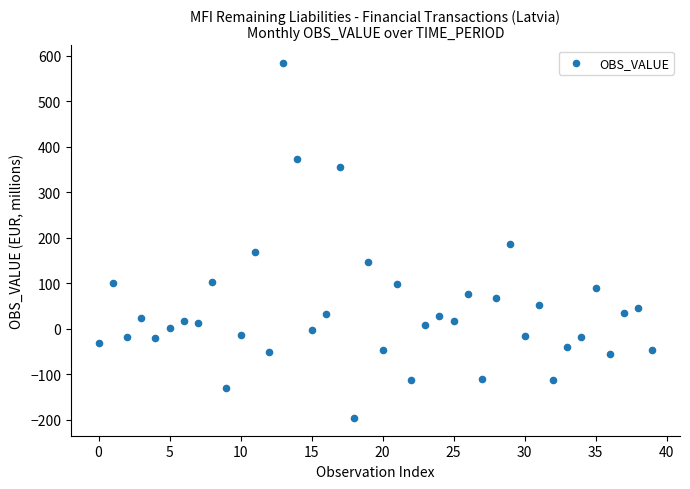

What is the range of Y values (max minus min)?

780.2